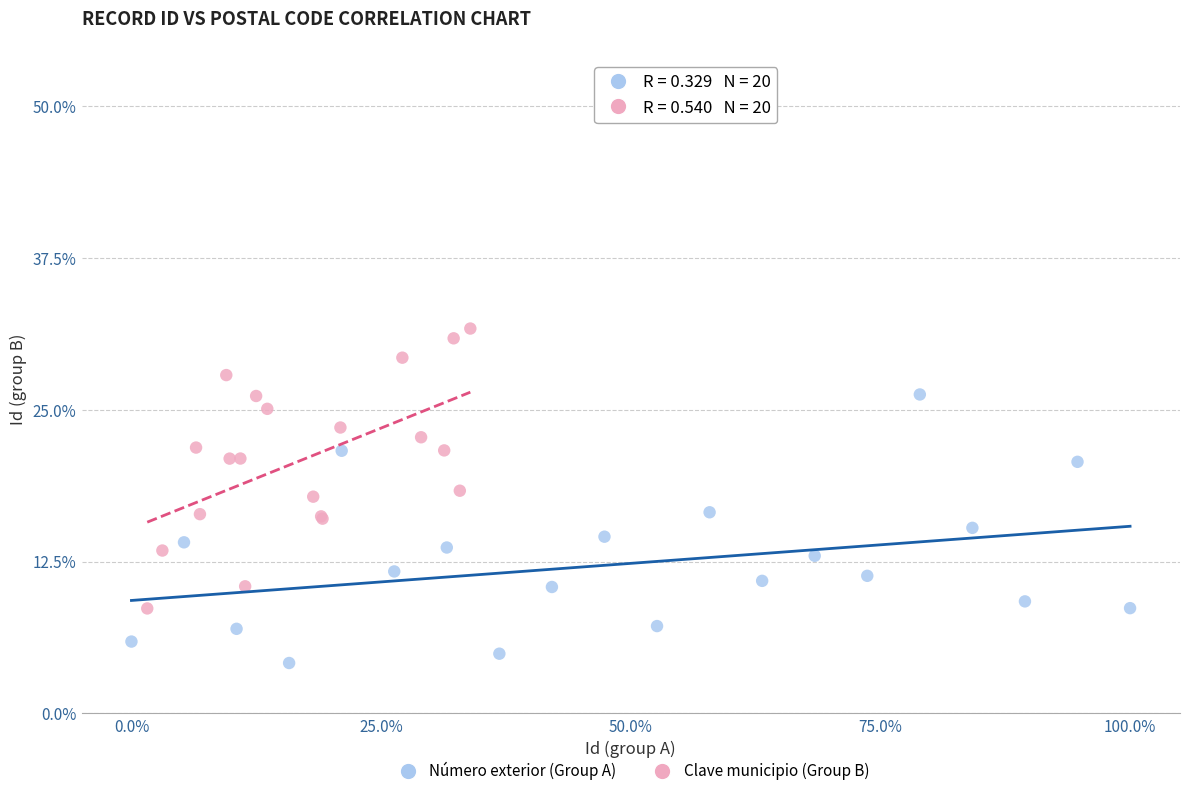

Which series has the largest Y range (max minus min)?

Clave municipio (Group B)